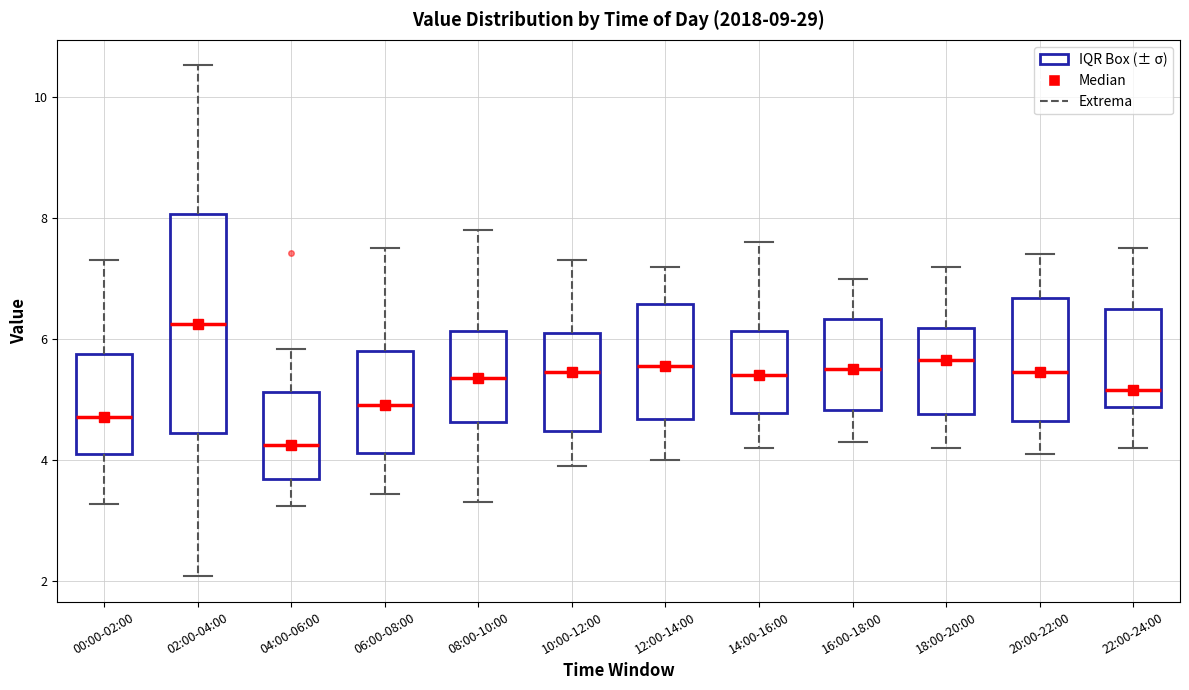

Where is the upper edge of the box for 00:00-02:00 on the y-axis? The values are not printed on the chart, so give them approximately, as read against the axis.

5.8